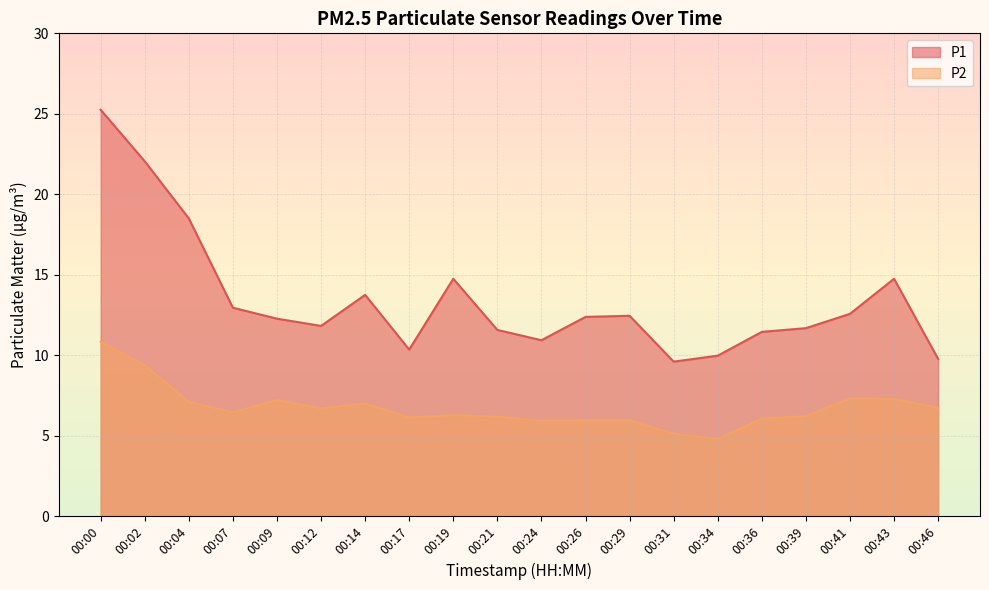

Rank the series at 00:17 from lowest to highest value.

P2, P1